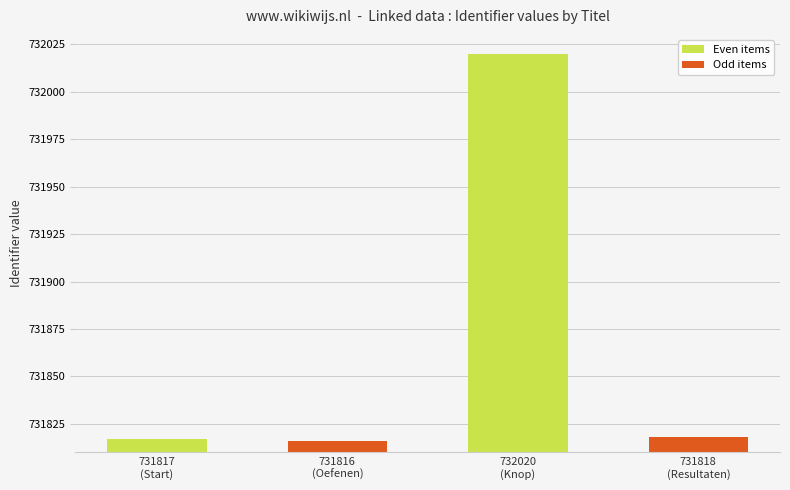

What is the change in value from 731816
(Oefenen) to 731818
(Resultaten)?

+2